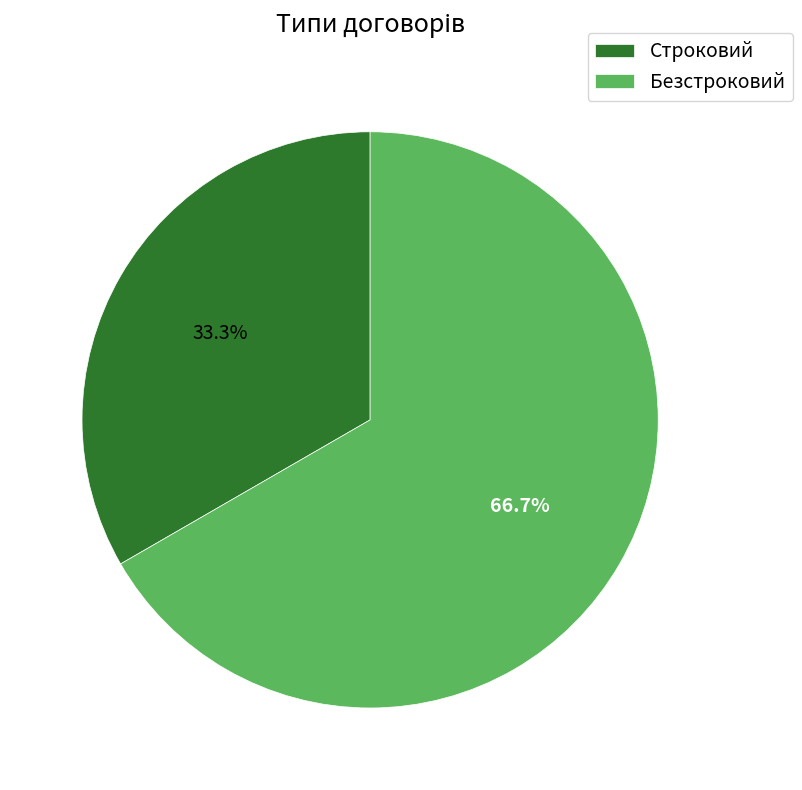

Which category accounts for the majority?

Безстроковий